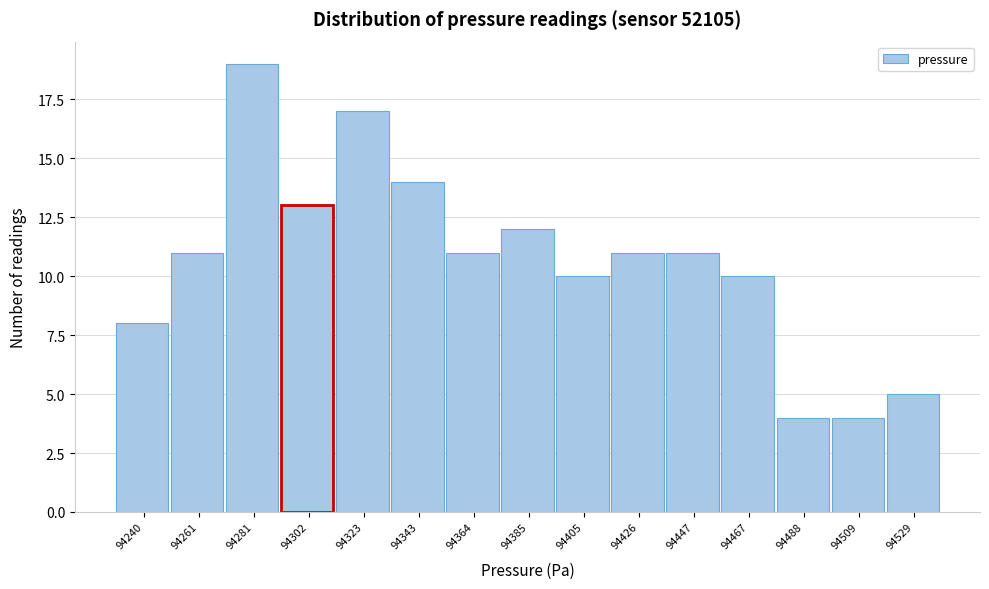

Reading left to right, extract all data points from this chart.

8	11	19	13	17	14	11	12	10	11	11	10	4	4	5